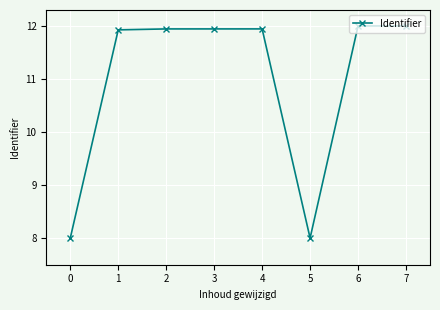

Does the chart display data point markers on the line(s)?

Yes